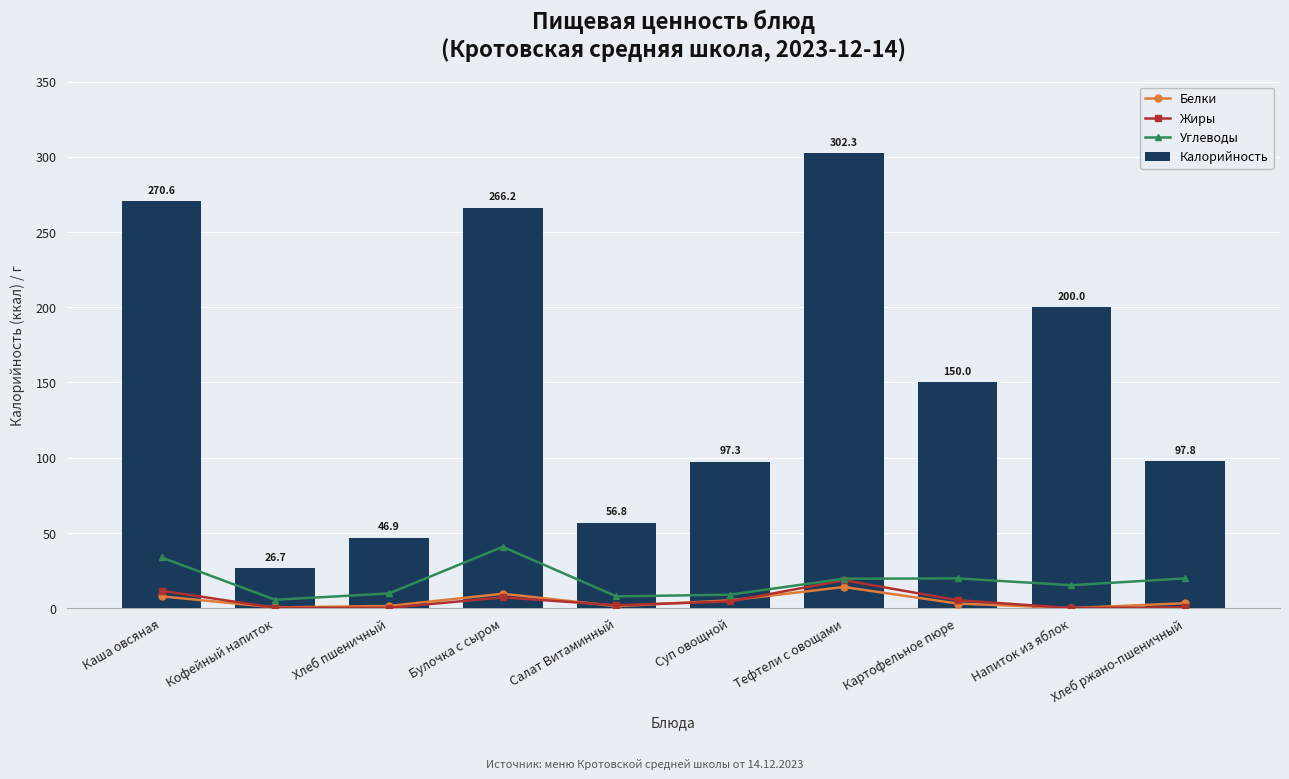

What is the average value of the Белки series?

4.7